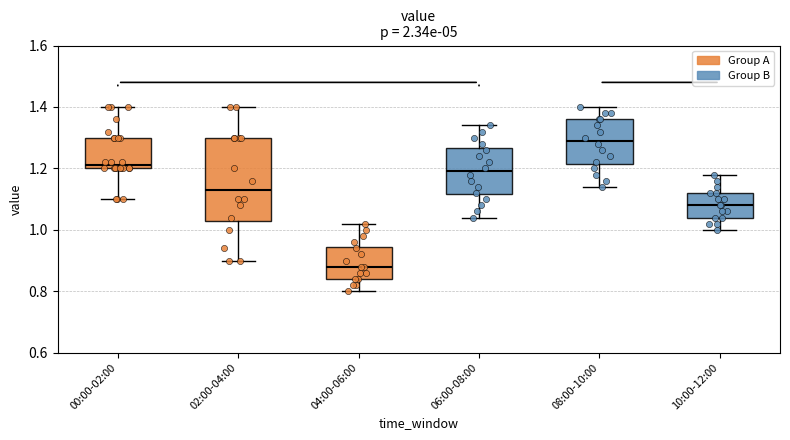

Reading left to right, read every box against the y-axis: the position of its median line, the range the box covers, and the ends of its whiskers. The values are not printed on the chart, so give them approximately, as read against the axis.

00:00-02:00: median 1.22, box 1.20 to 1.30, whiskers 1.10 to 1.40
02:00-04:00: median 1.14, box 1.04 to 1.30, whiskers 0.90 to 1.40
04:00-06:00: median 0.88, box 0.84 to 0.94, whiskers 0.80 to 1.02
06:00-08:00: median 1.20, box 1.12 to 1.26, whiskers 1.04 to 1.34
08:00-10:00: median 1.30, box 1.22 to 1.36, whiskers 1.14 to 1.40
10:00-12:00: median 1.08, box 1.04 to 1.12, whiskers 1.00 to 1.18